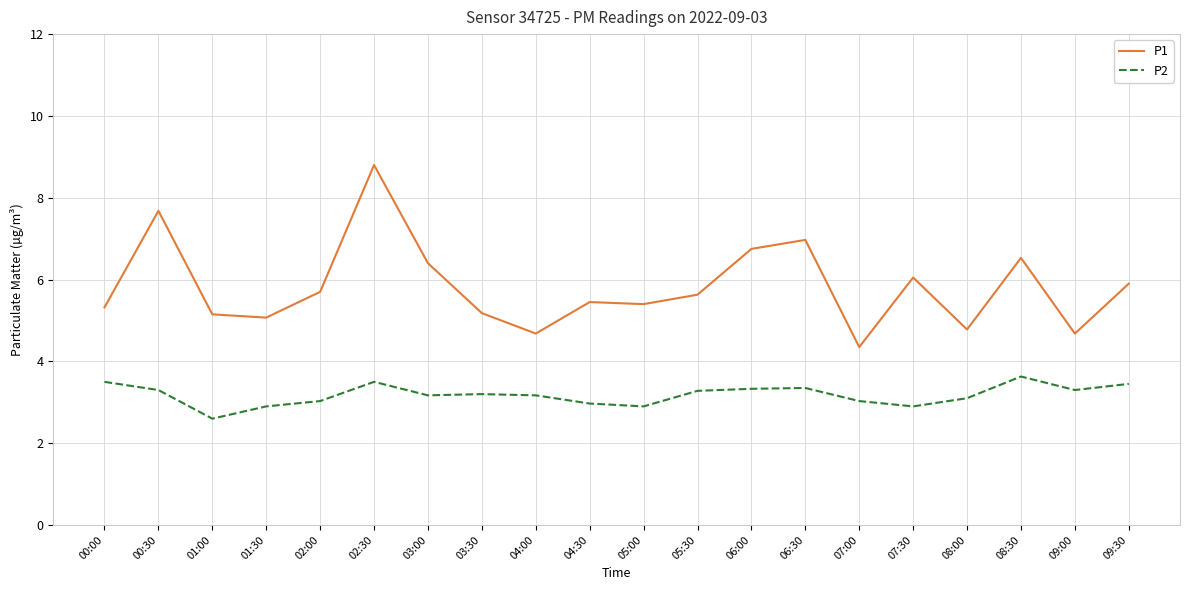

What is the approximate value of P2 at 01:30?

2.9